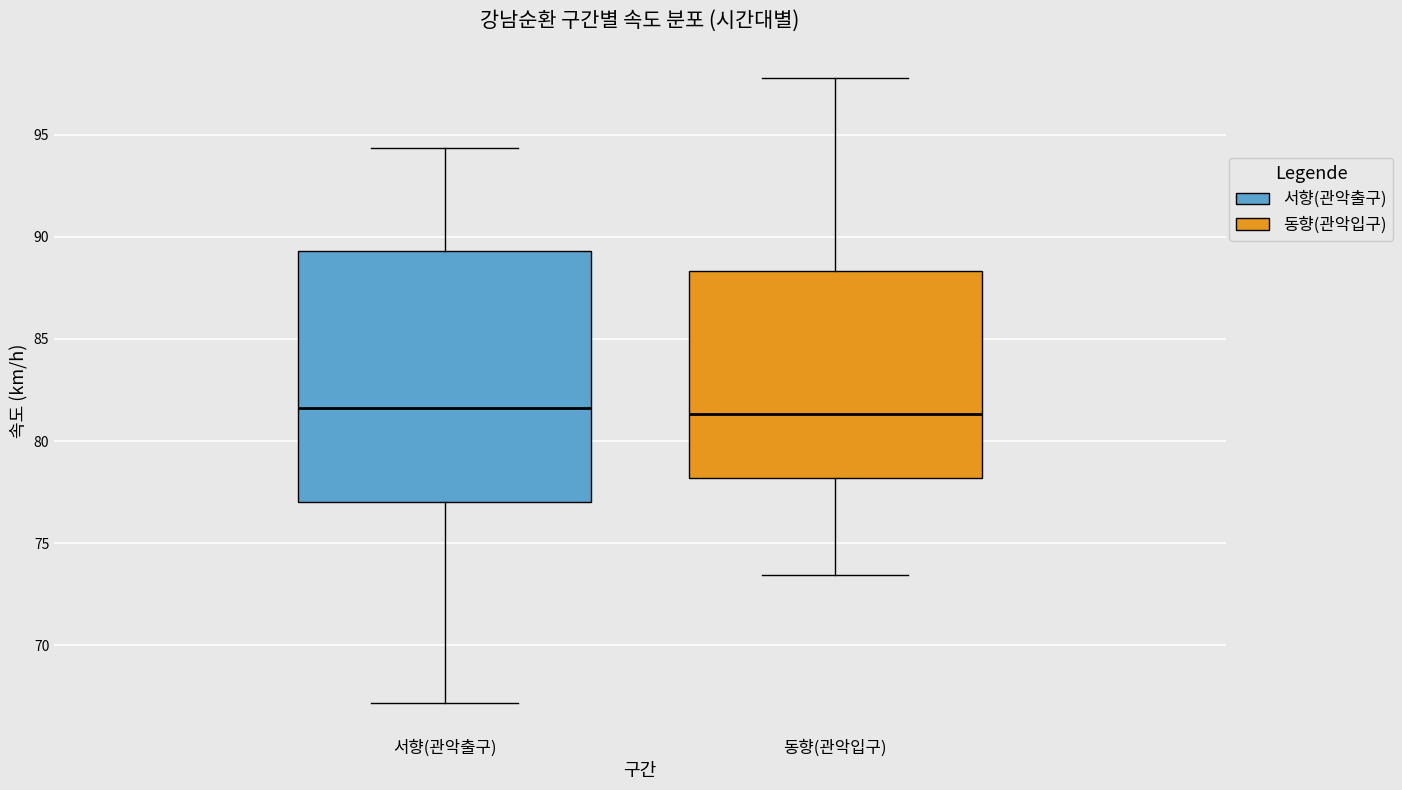

Which box is the tallest, from its lower edge to its upper edge?

서향(관악출구)